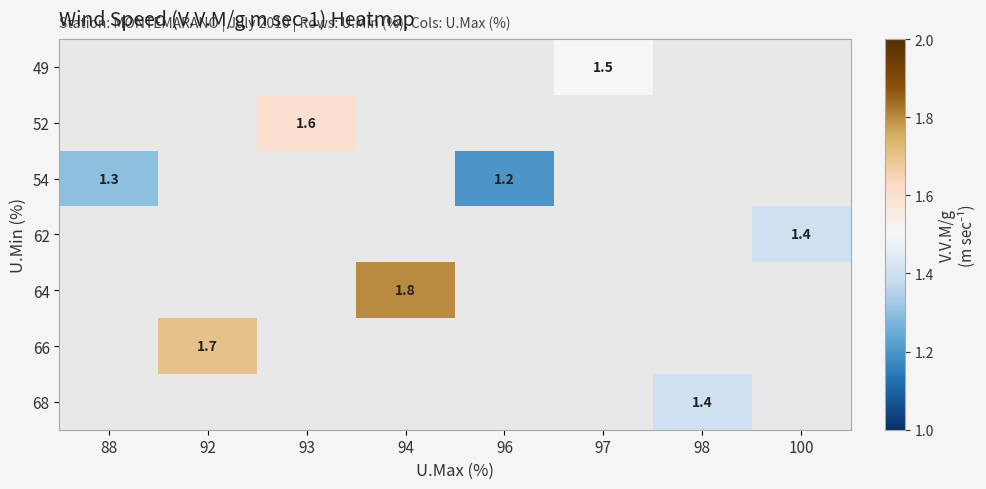

Which category has the highest value across all series?

94